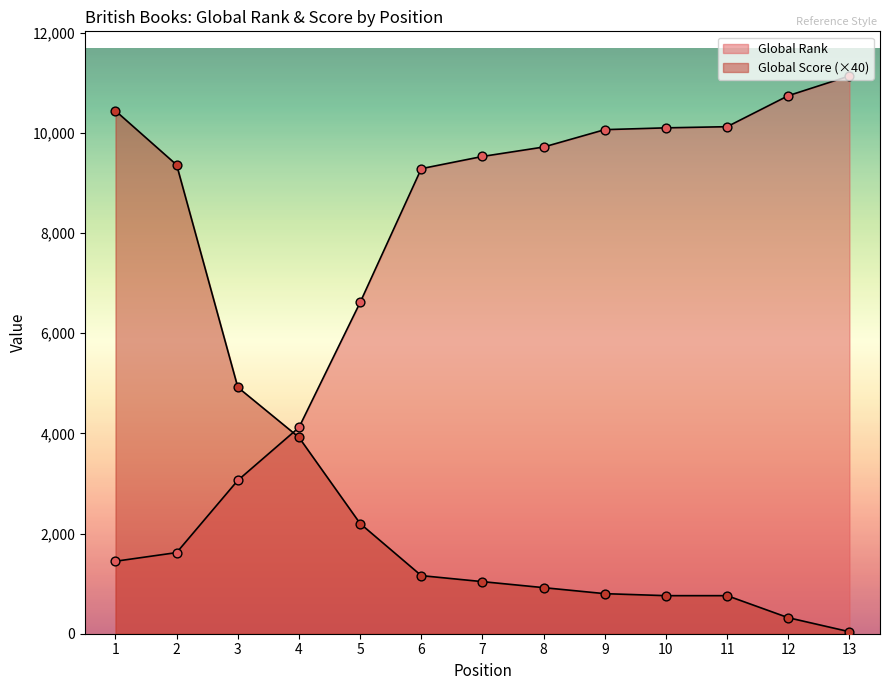

Is the value of Global Score at 13 greater than the value of Global Rank (scaled) at 4?

No